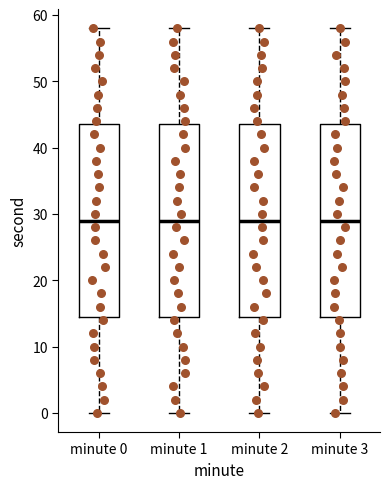

Reading left to right, transcribe this box plot: for each box, give where its median line is, the range the box spans, and where its two whiskers end, as read against the y-axis. The values are not printed on the chart, so give them approximately, as read against the axis.

minute 0: median 29, box 15 to 44, whiskers 0 to 58
minute 1: median 29, box 15 to 44, whiskers 0 to 58
minute 2: median 29, box 15 to 44, whiskers 0 to 58
minute 3: median 29, box 15 to 44, whiskers 0 to 58